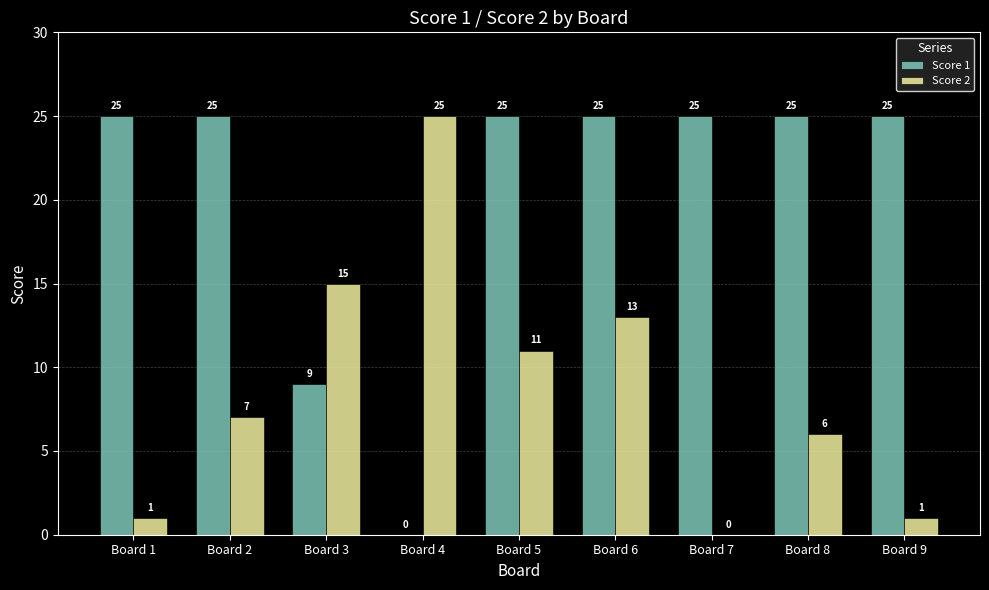

Which series has the largest total across all categories?

Score 1